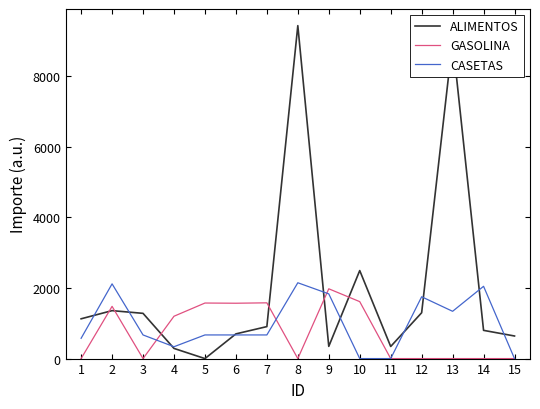

What is the total value across all series at 11?

343.0